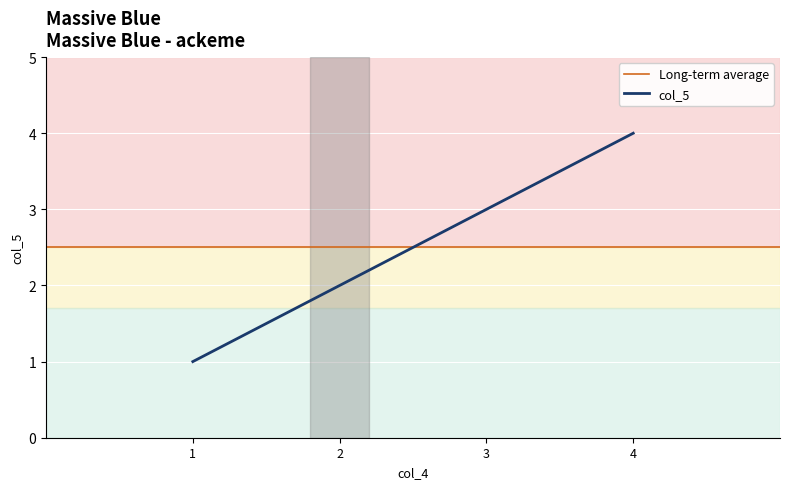

Is it true that the value at 2 is 1?

False